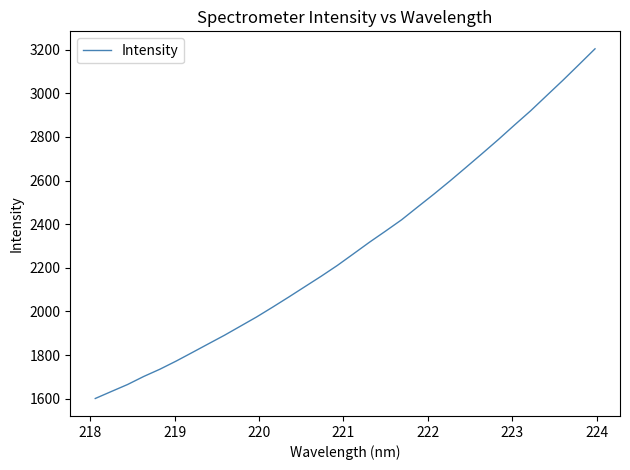

What is the greatest value displayed?

3203.4